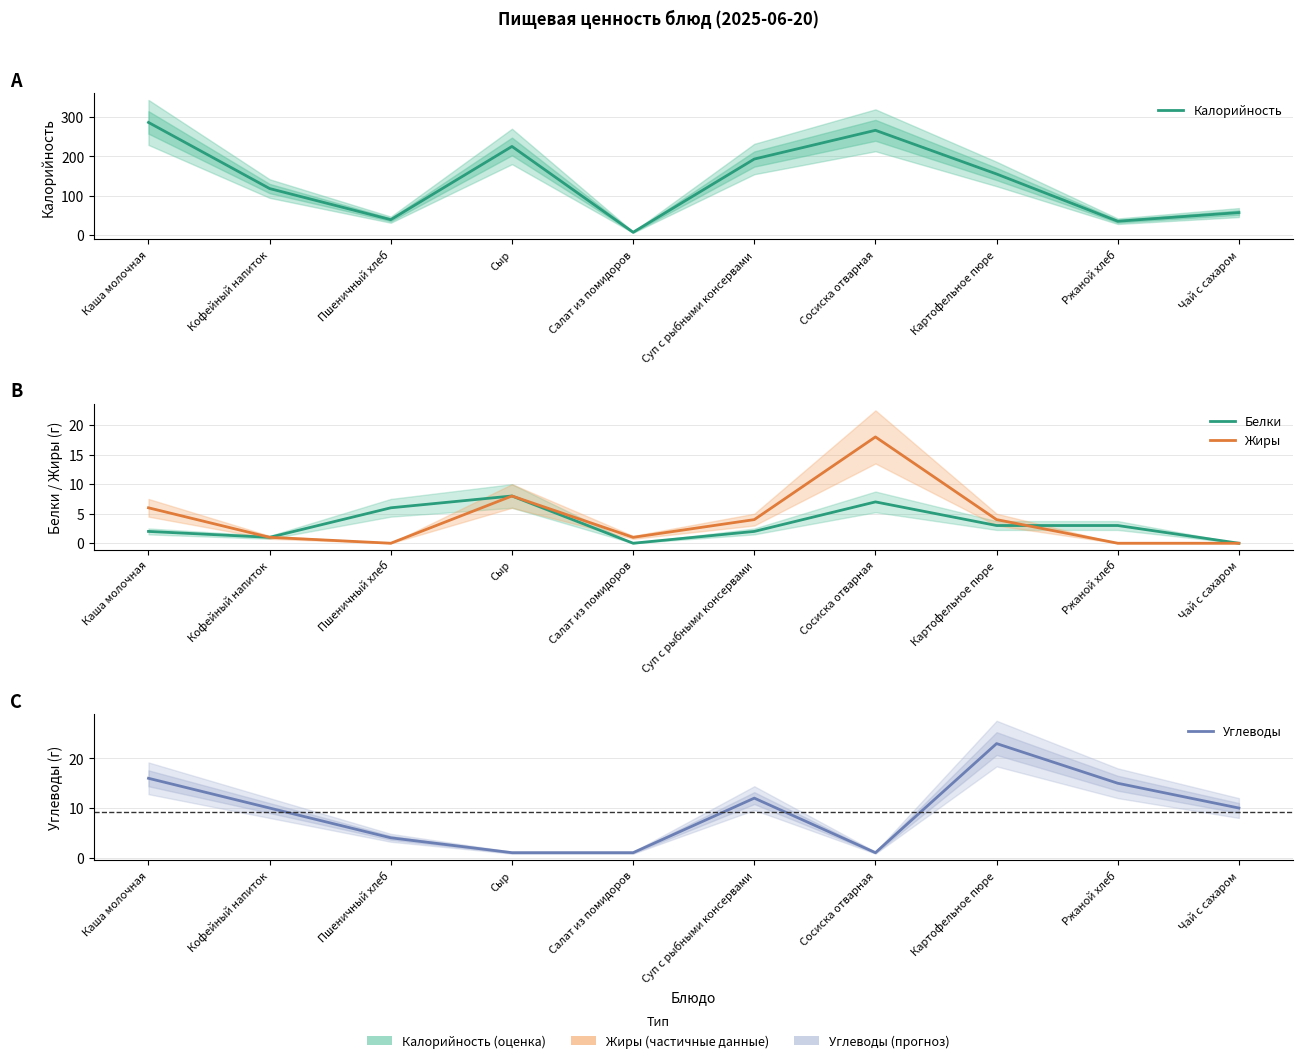

Which series has the widest spread of values?

Калорийность